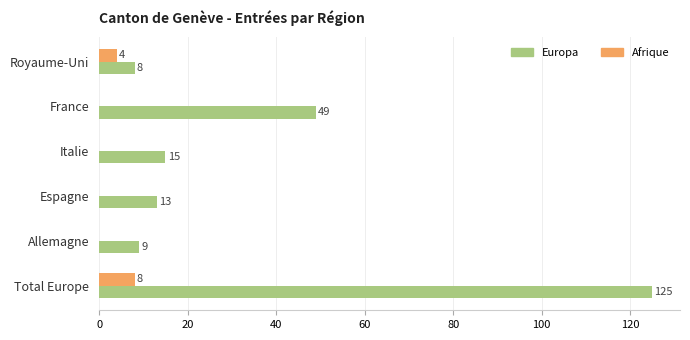

Between Espagne and Total Europe, which series saw the biggest shift?

Europa